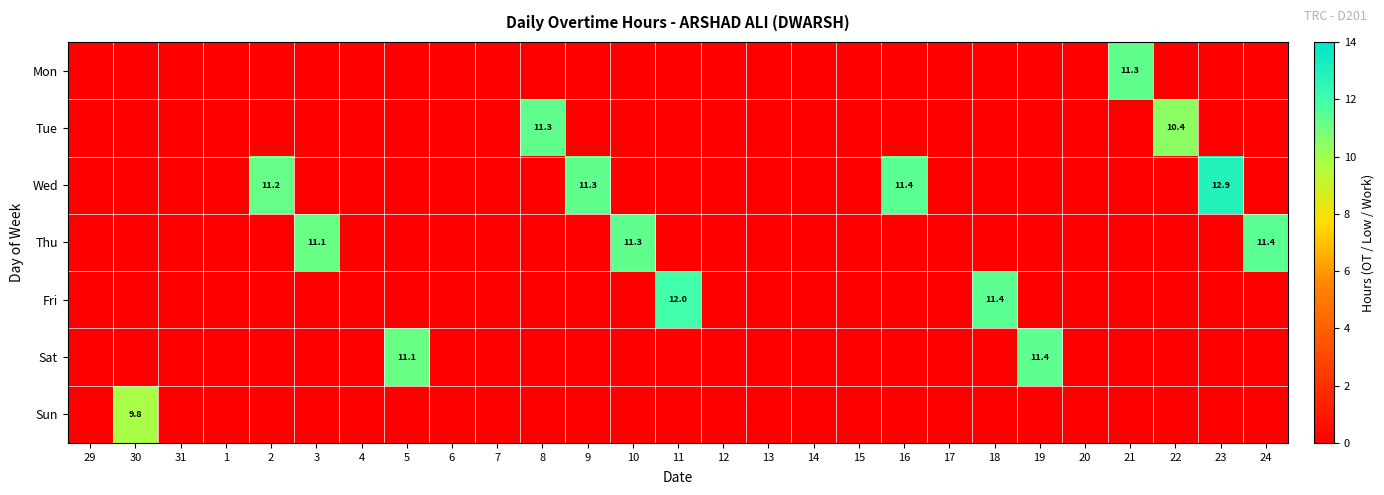

Is the value of Mon at 10 greater than the value of Thu at 15?

No